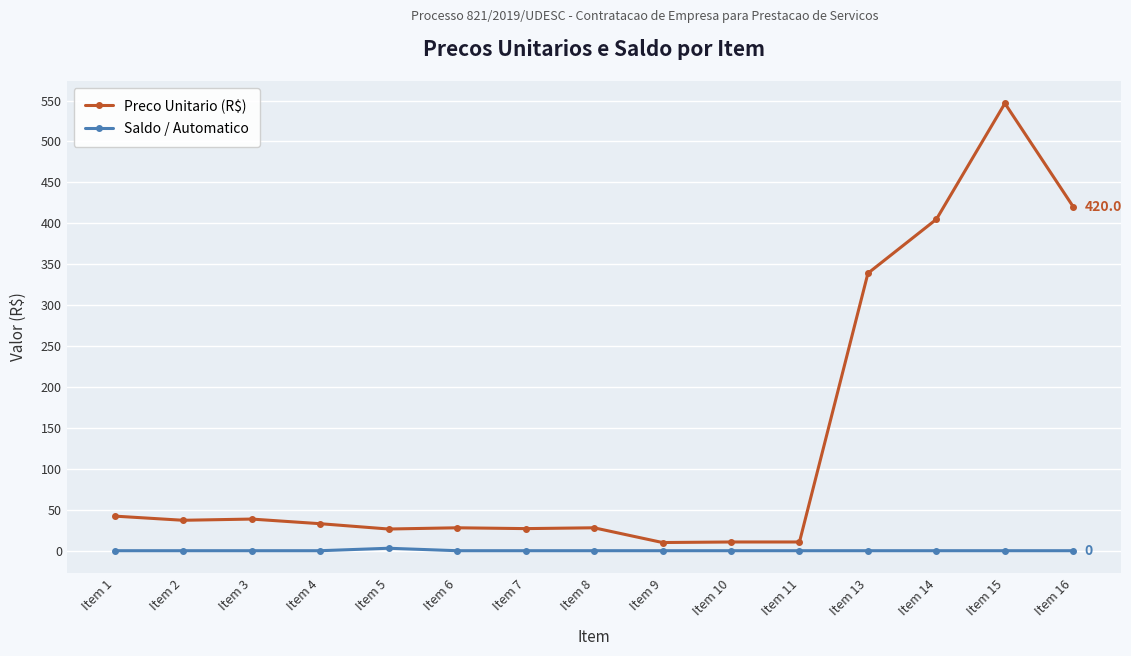

True or false: Preco Unitario (R$) has more than 1 points higher than both neighbors.

True